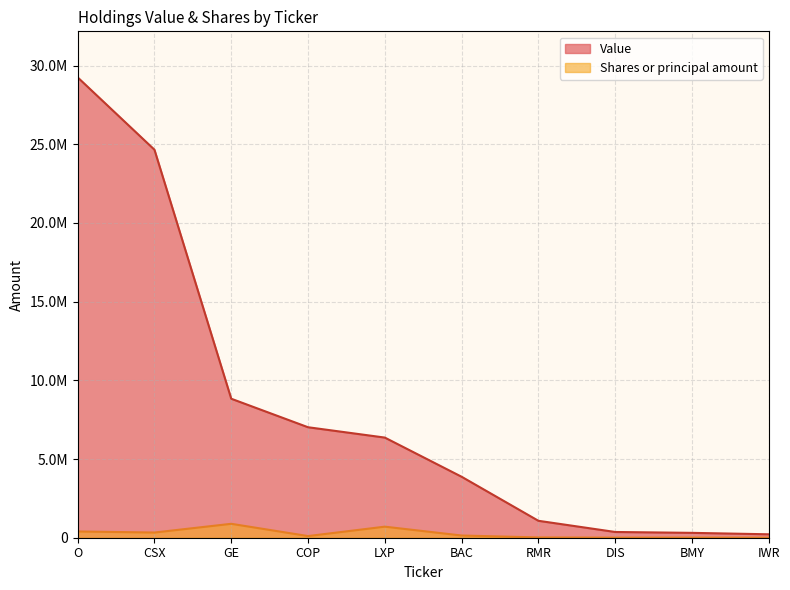

How many values in the Shares or principal amount series exceed 140426?

4